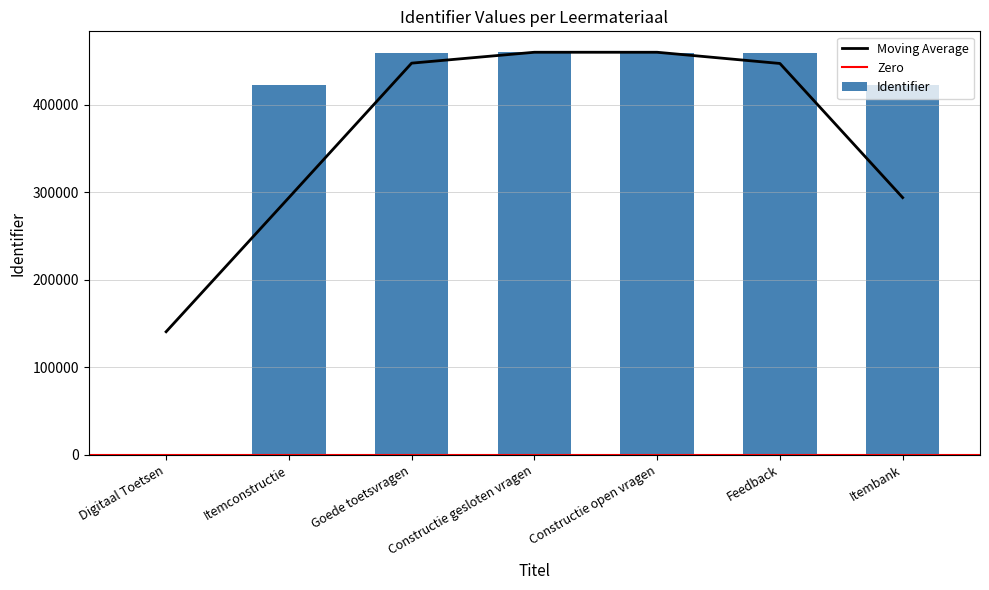

What is the difference between the maximum and minimum values?

461132